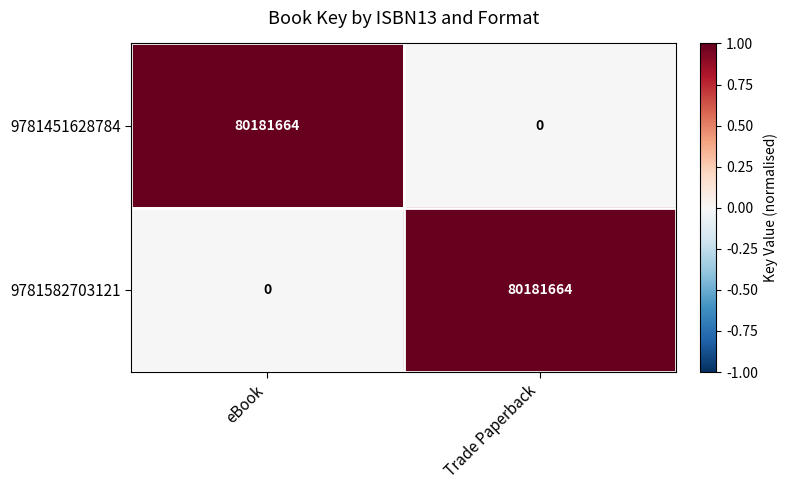

Reading left to right, transcribe all the data shown in this chart.

9781451628784: eBook=80181664	Trade Paperback=0
9781582703121: eBook=0	Trade Paperback=80181664